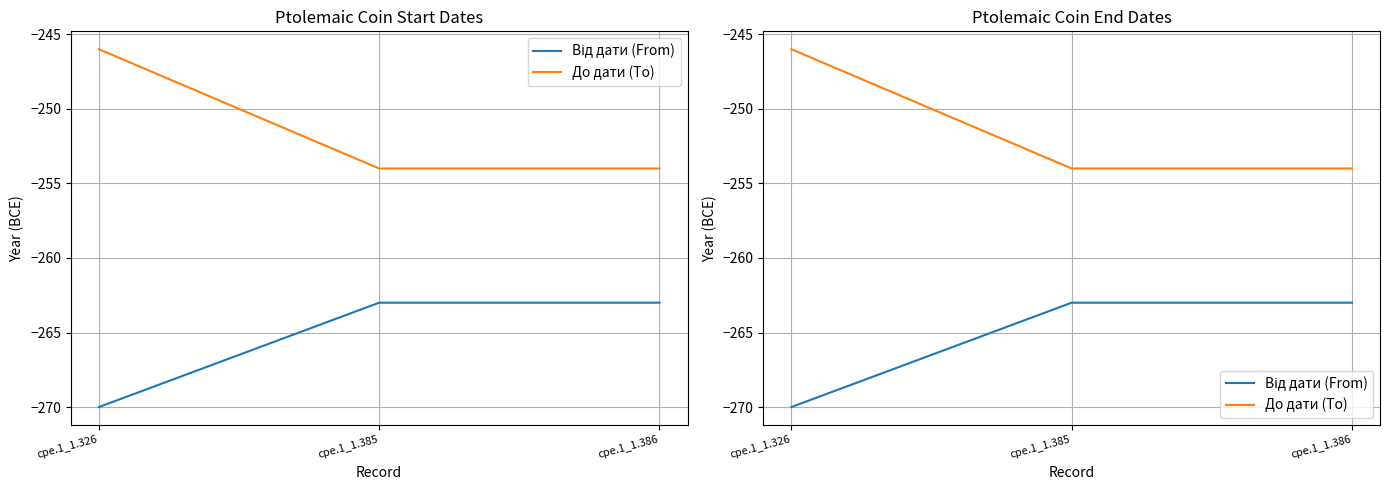

Which series has the widest spread of values?

До дати (To)